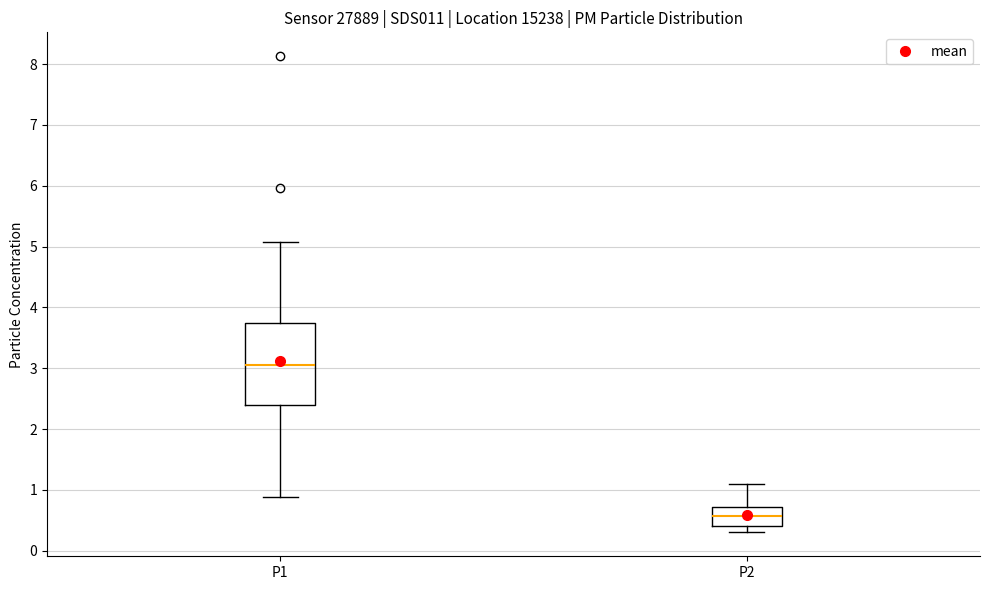

Reading left to right, read every box against the y-axis: the position of its median line, the range the box covers, and the ends of its whiskers. The values are not printed on the chart, so give them approximately, as read against the axis.

P1: median 3.1, box 2.4 to 3.8, whiskers 0.9 to 5.1
P2: median 0.6, box 0.4 to 0.7, whiskers 0.3 to 1.1